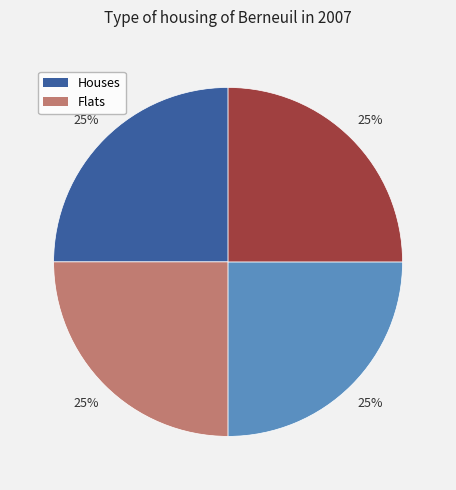

Does any single category account for the majority?

No